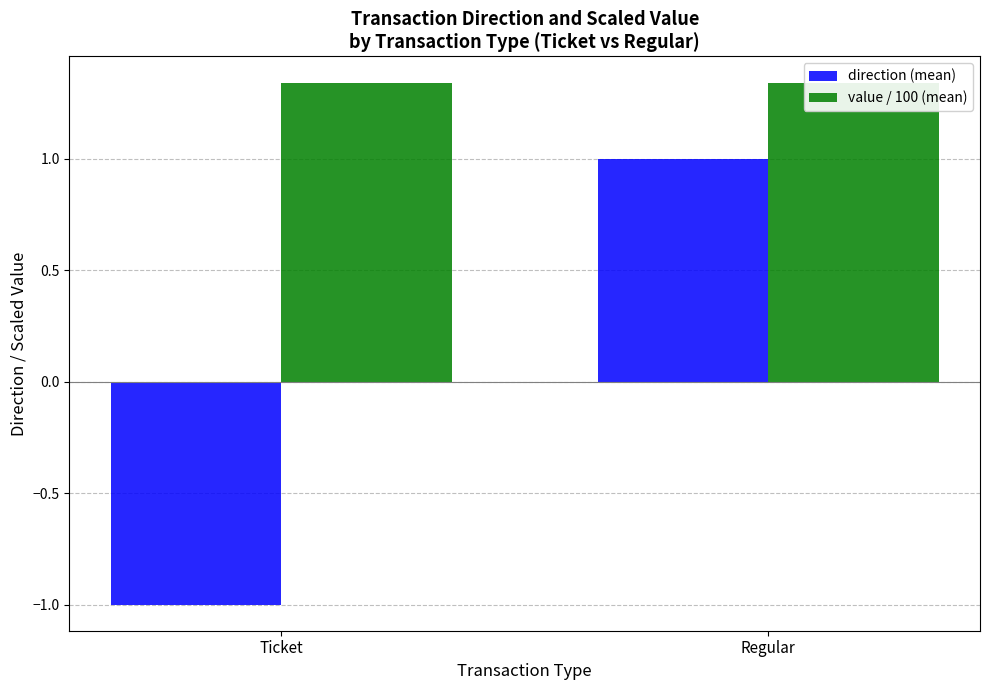

Reading left to right, extract all data points from this chart.

direction (mean): -1.0	1.0
value / 100 (mean): 1.3	1.3